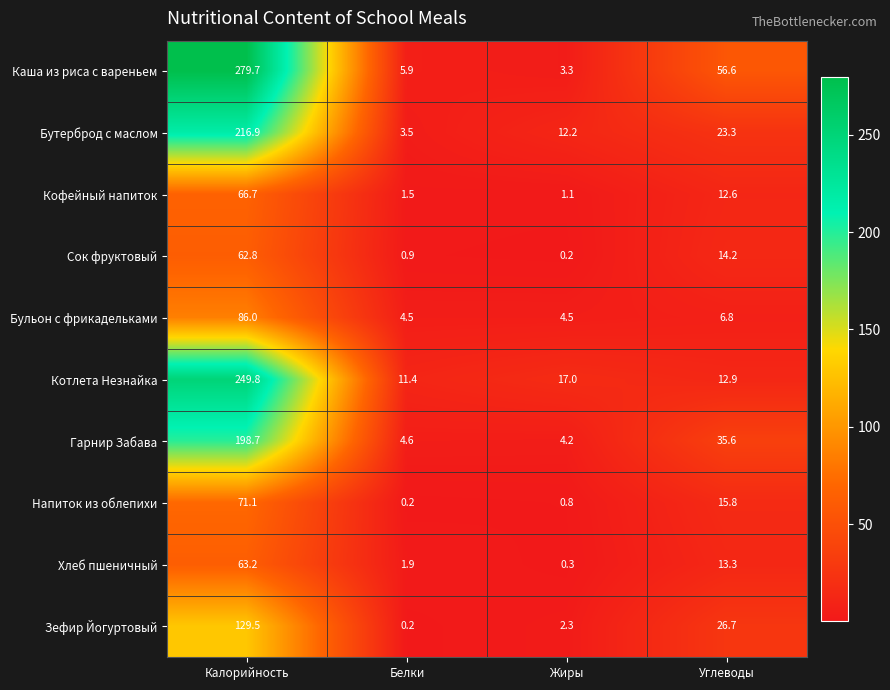

At which category does the chart reach its peak across all series?

Калорийность